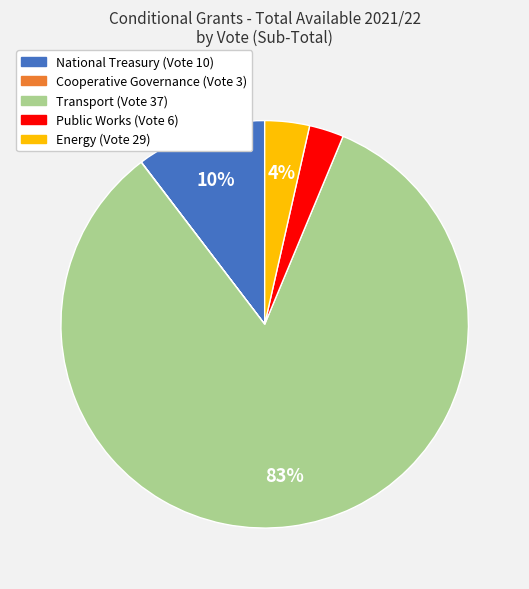

Is the sum of National Treasury (Vote 10) and Energy (Vote 29) greater than half?

No